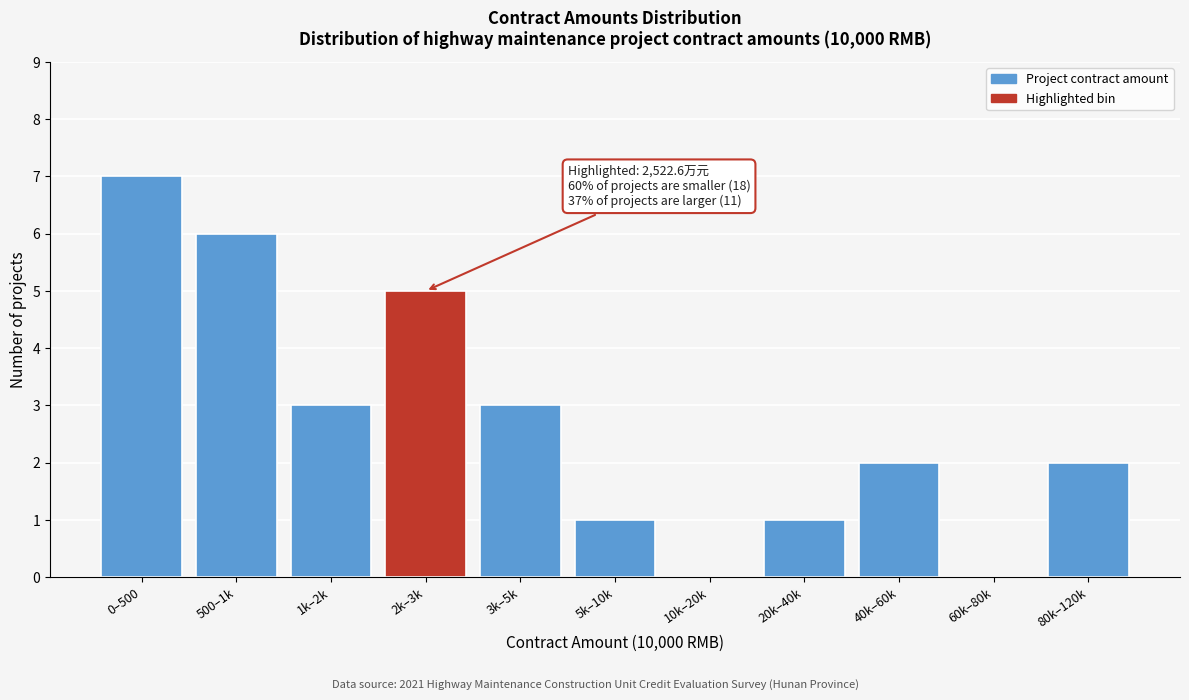

Reading left to right, what are all the values shown in this chart?

0–500=7	500–1k=6	1k–2k=3	2k–3k=5	3k–5k=3	5k–10k=1	10k–20k=0	20k–40k=1	40k–60k=2	60k–80k=0	80k–120k=2